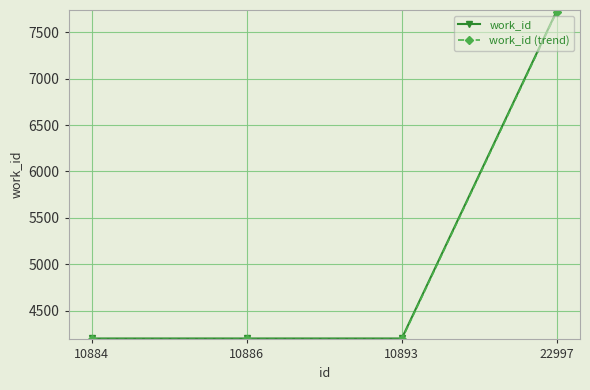

What is the minimum value for work_id (trend)?

4190